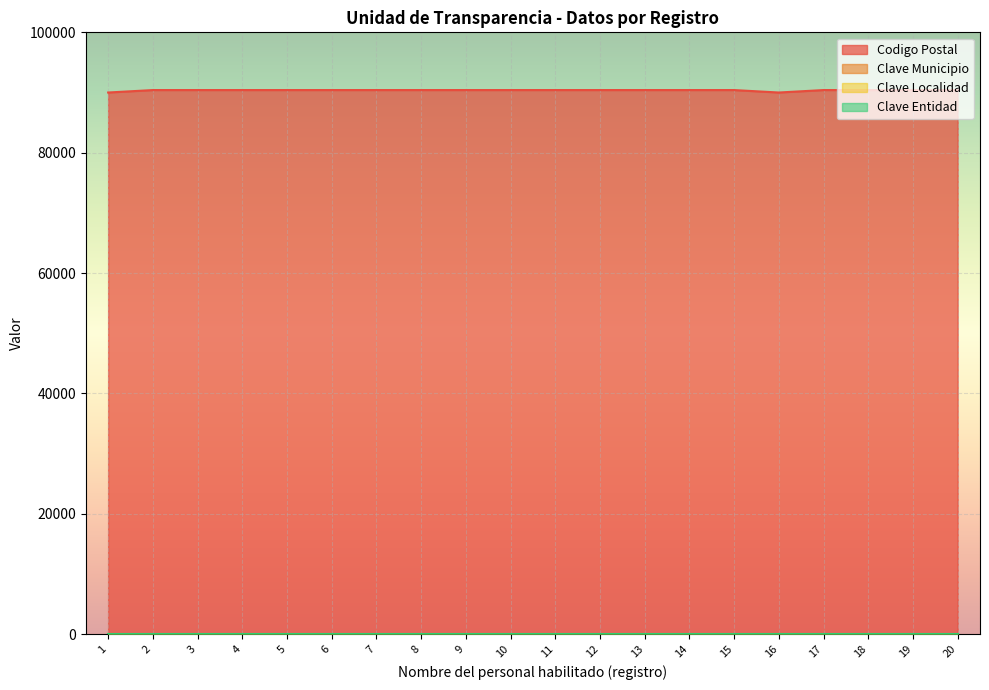

True or false: Clave Municipio has a value of 2 at 18.

False